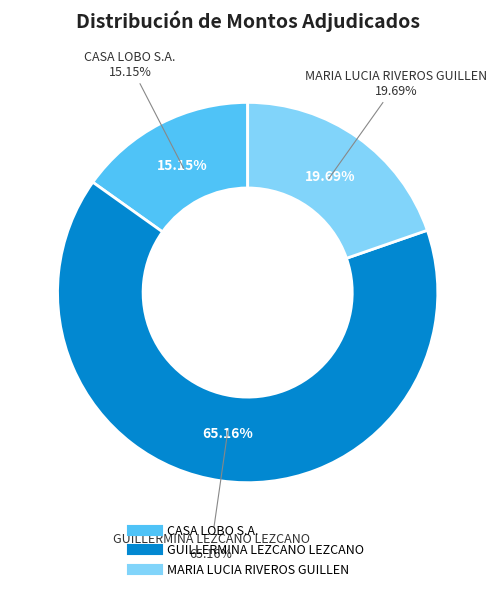

What is the ratio of the value at MARIA LUCIA RIVEROS GUILLEN to the value at GUILLERMINA LEZCANO LEZCANO?

0.3